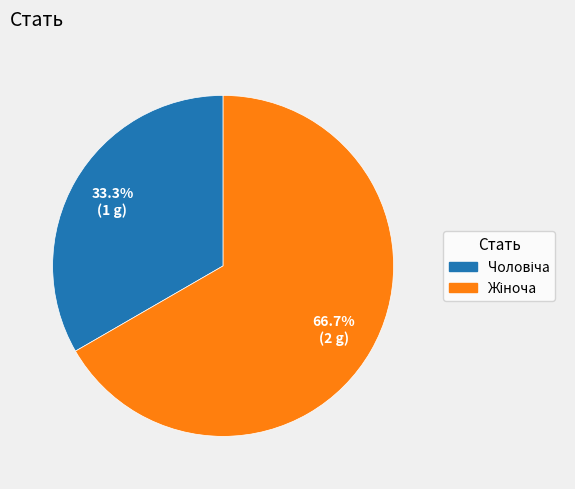

How many slices are in this pie chart?

2